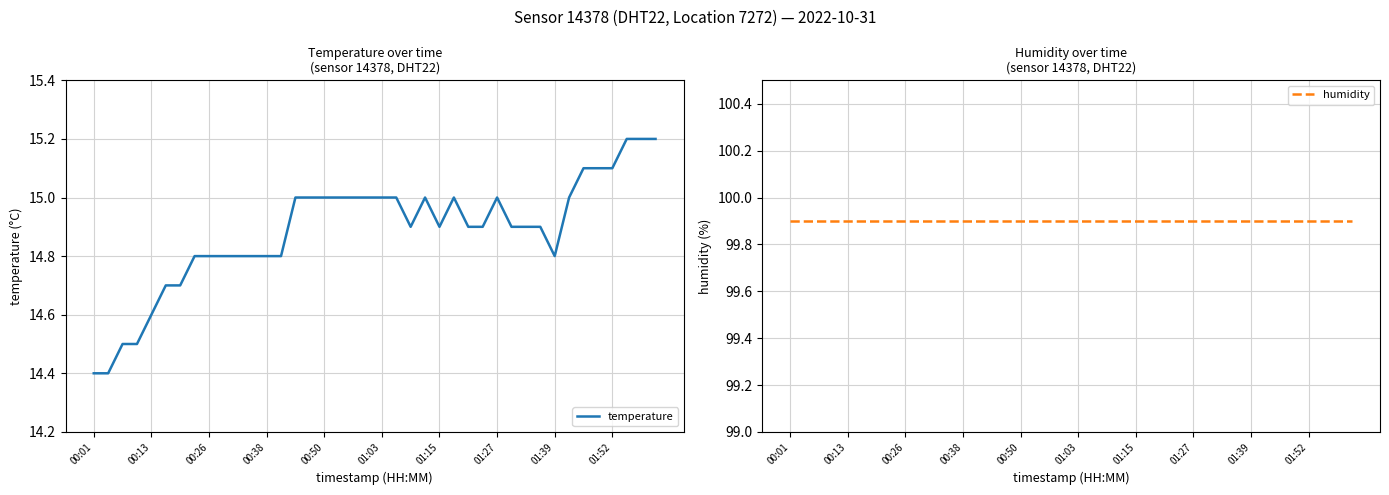

Read the humidity value at 22.

99.9